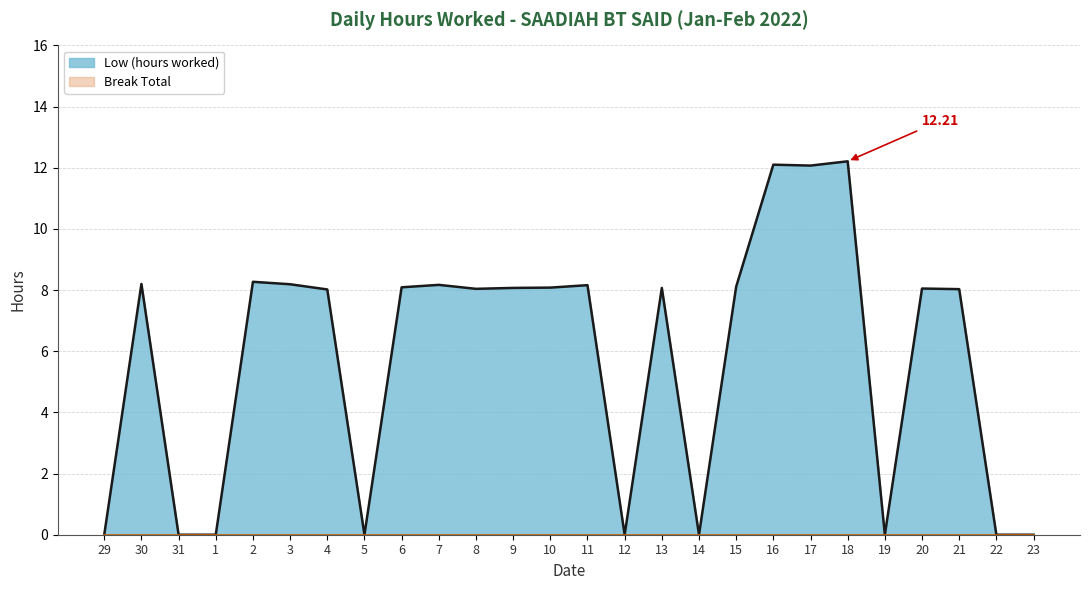

What is the label of the 20th point from the left?

17